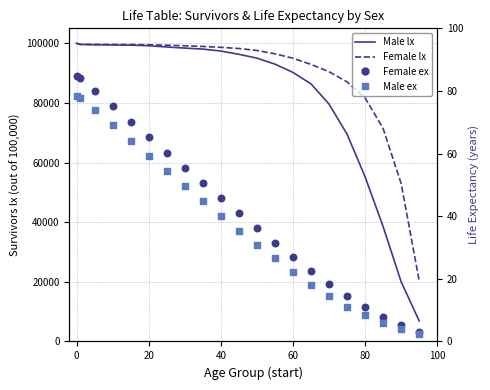

What are all the series names shown in the legend?

Female lx, Male lx, Female ex, Male ex